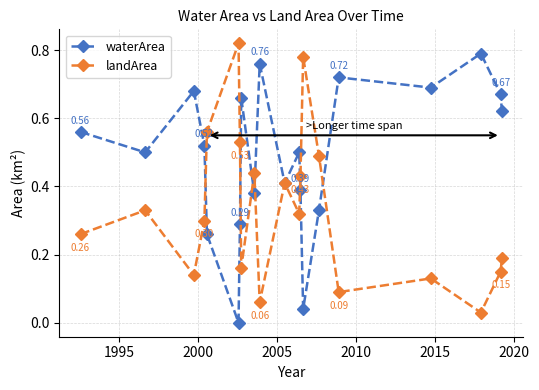

Rank the series by their average value, from lowest to highest.

landArea, waterArea